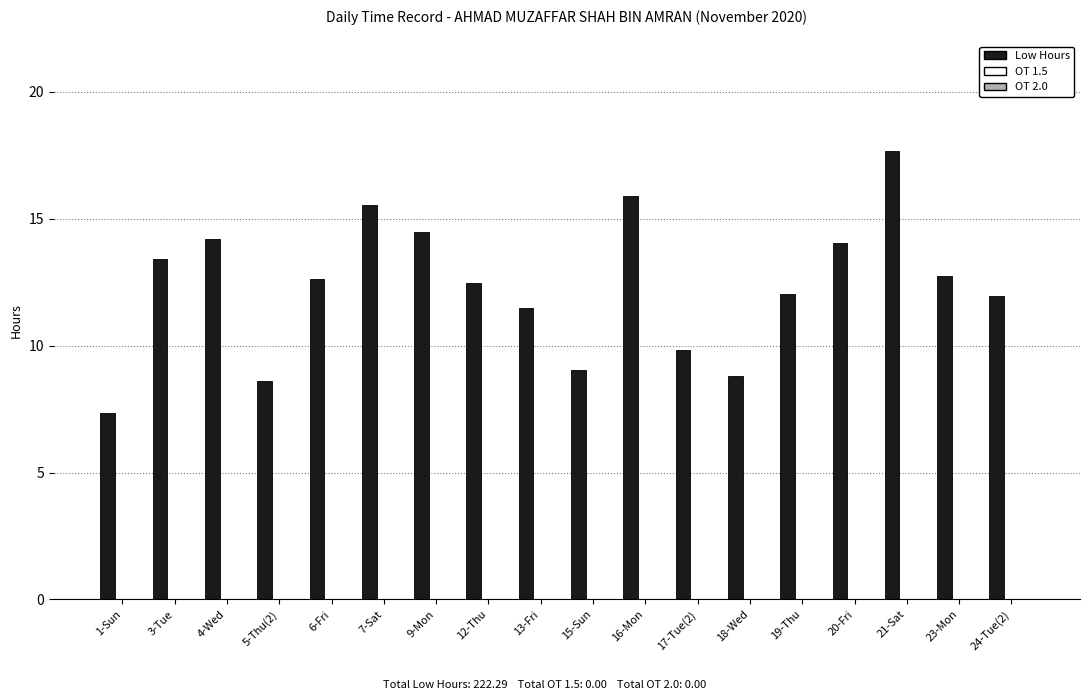

How many distinct data groups are displayed?

1